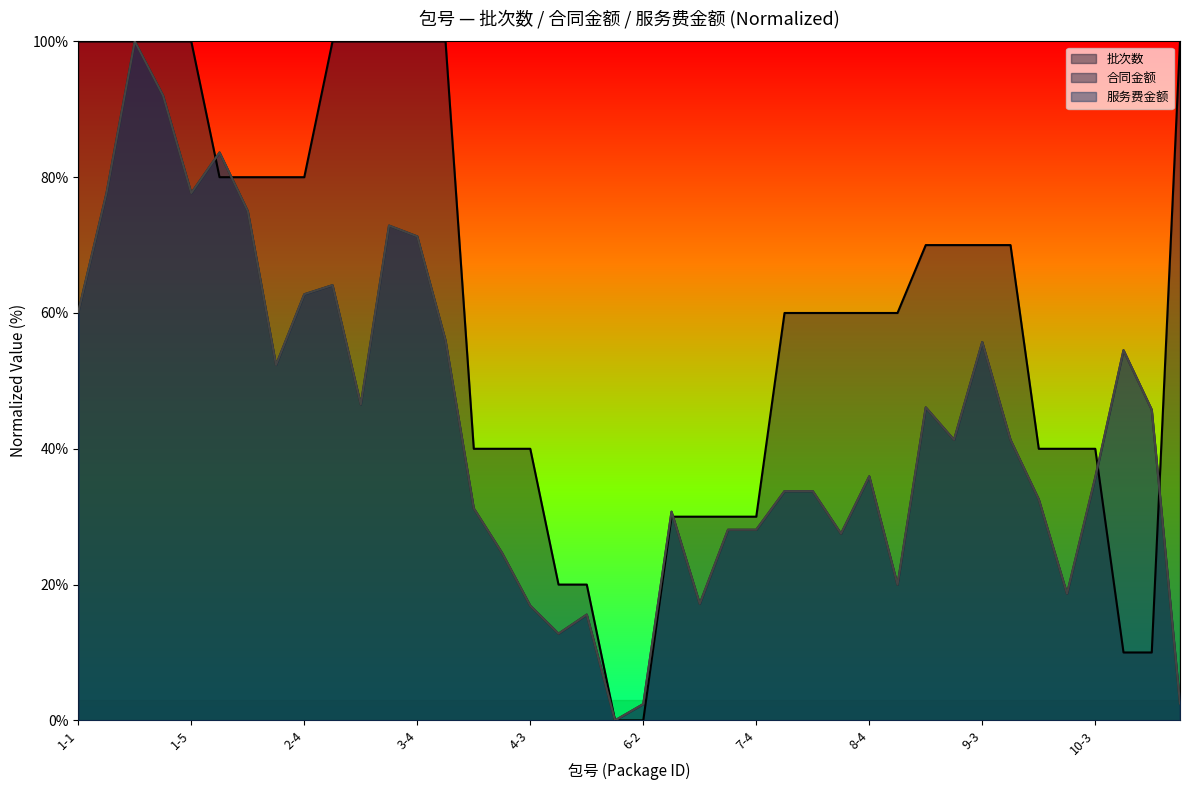

What is the difference between the second highest and minimum values in the 批次数 series?

100.0